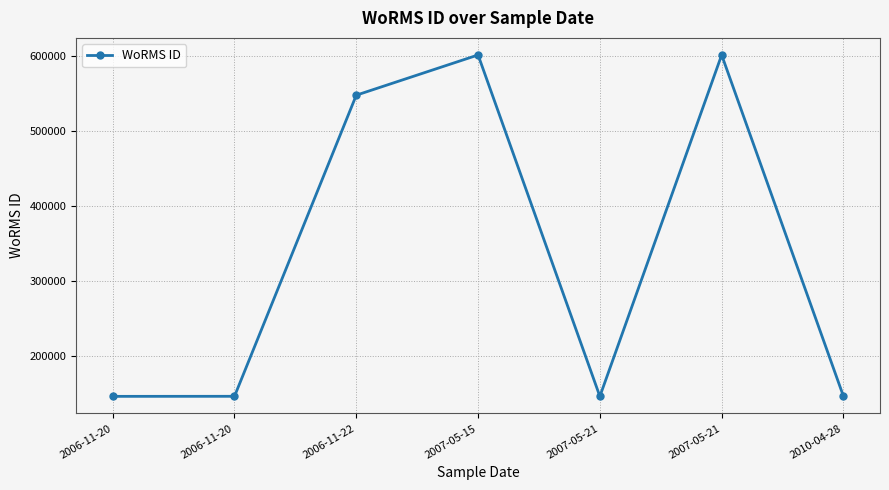

True or false: the data has more than 0 interior local peaks.

True